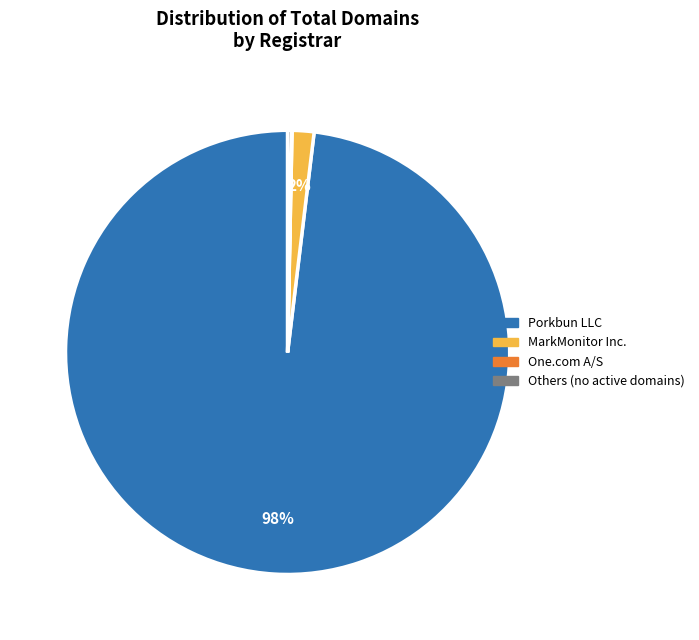

What is the largest slice in the pie chart?

Porkbun LLC